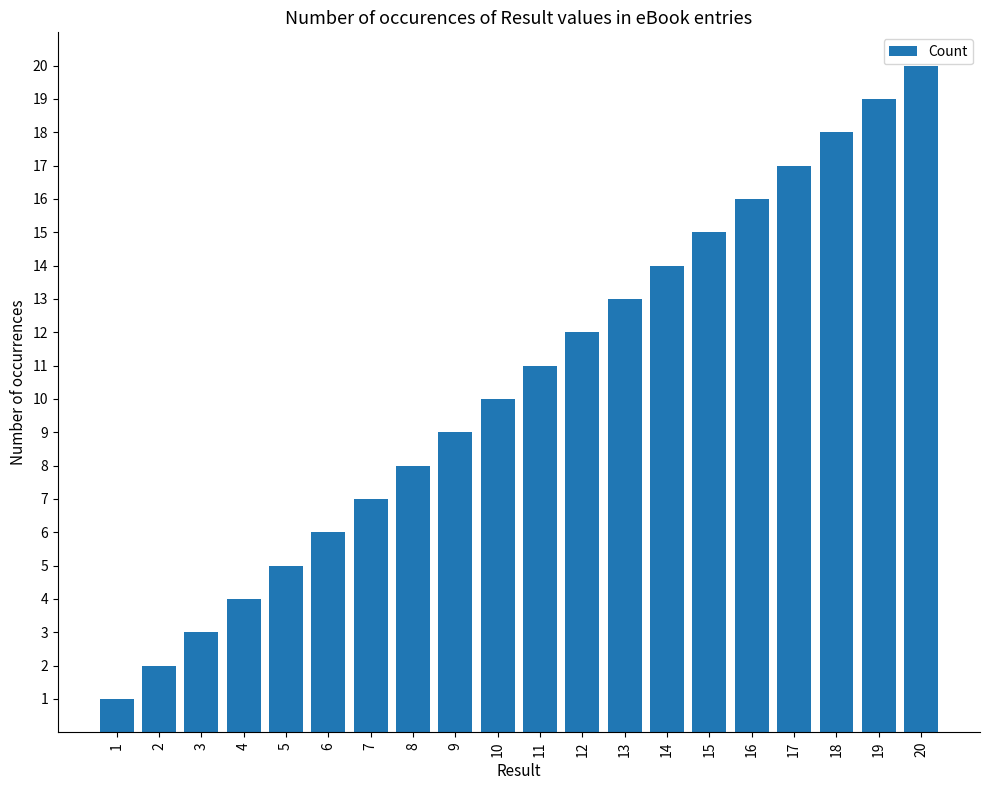

What is the greatest value displayed?

20